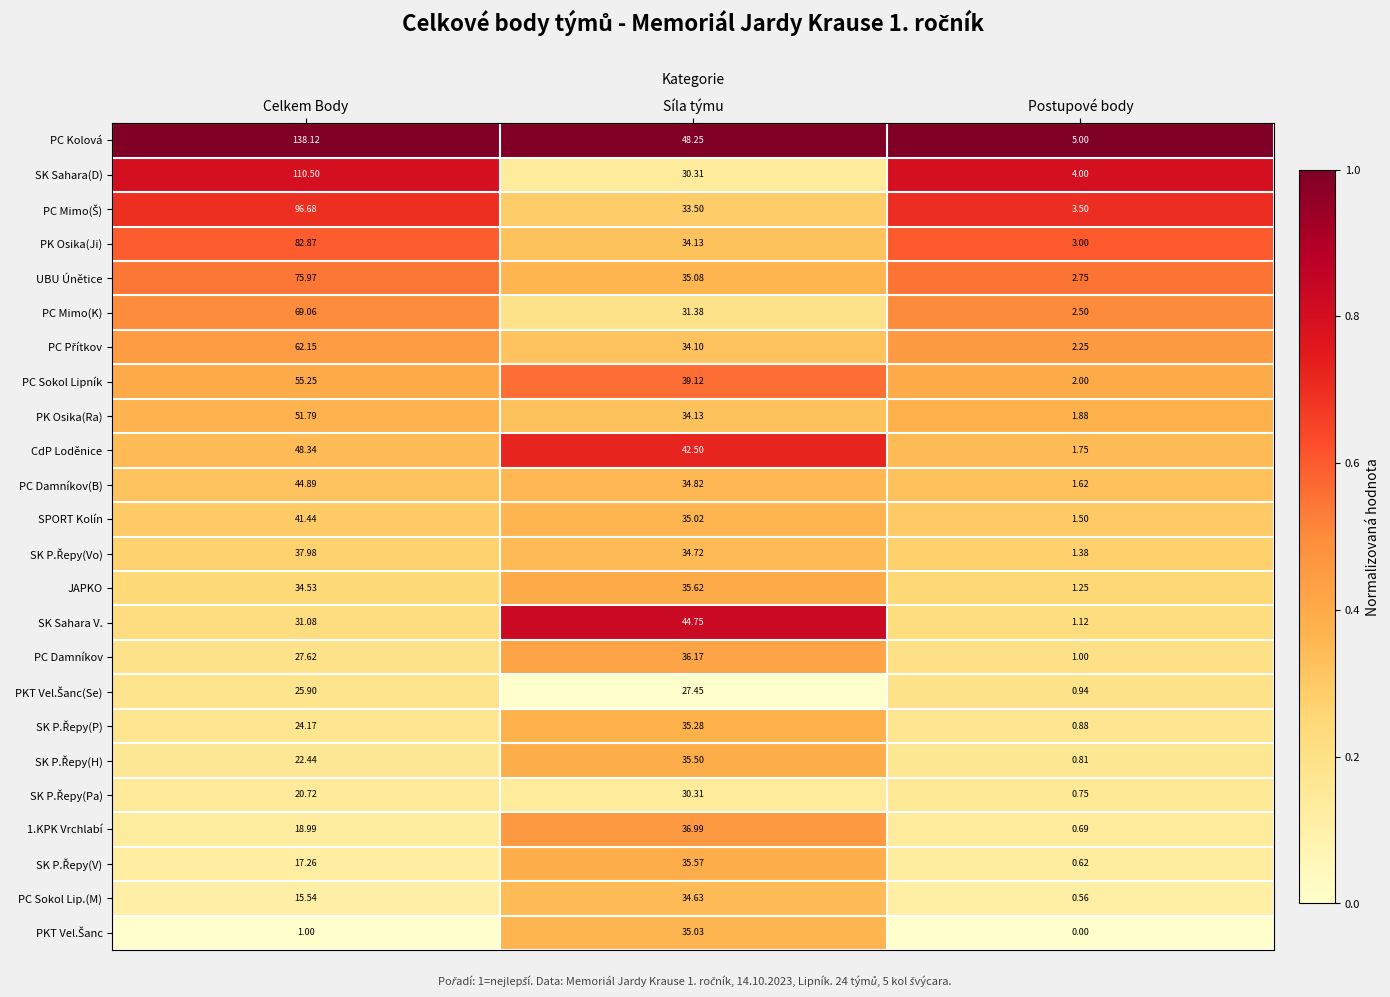

Between Síla týmu and Postupové body, which series saw the biggest shift?

SK Sahara V.